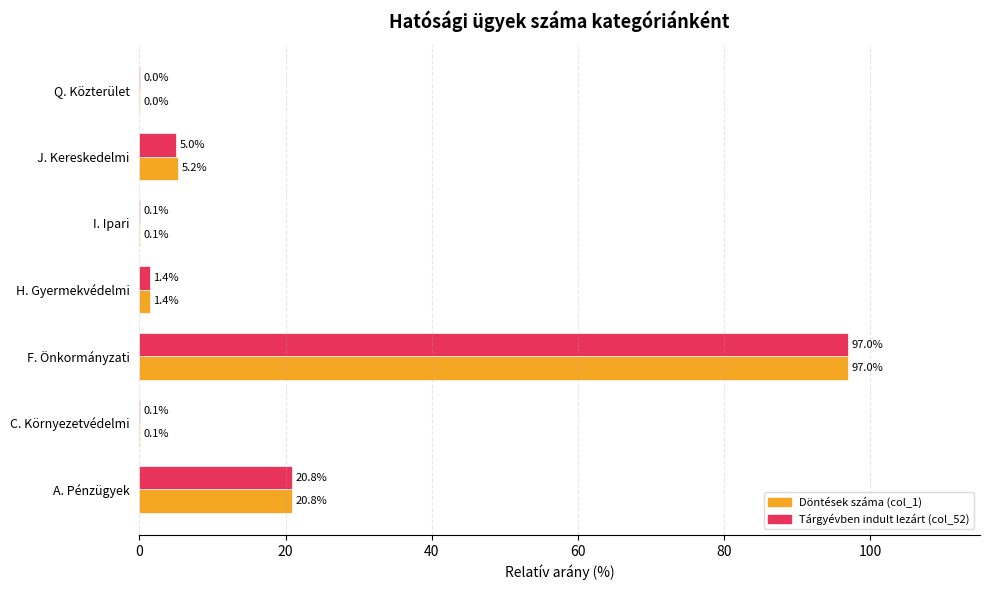

Is the value of Tárgyévben indult lezárt (col_52) at F. Önkormányzati greater than the value of Döntések száma (col_1) at H. Gyermekvédelmi?

Yes